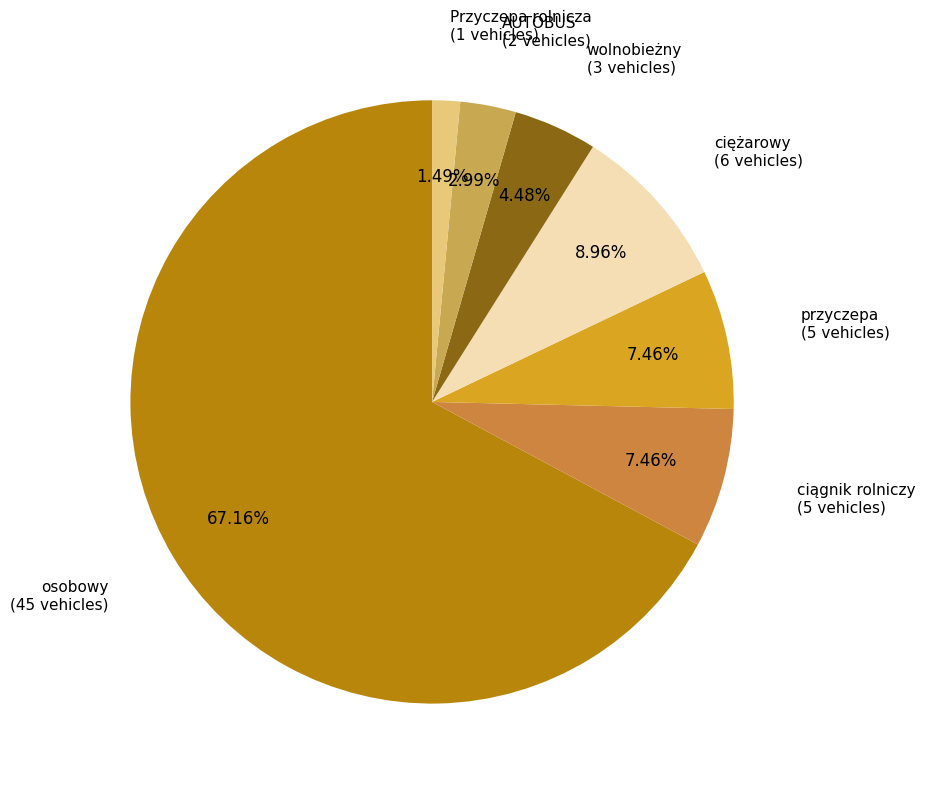

How many slices are in this pie chart?

7